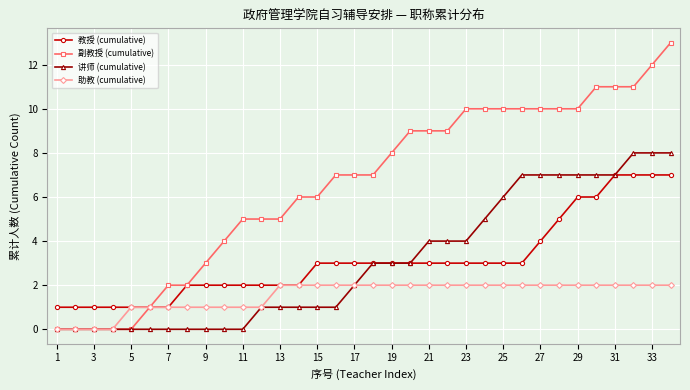

Count the 助教 (cumulative) values in the range 1 to 2.

30